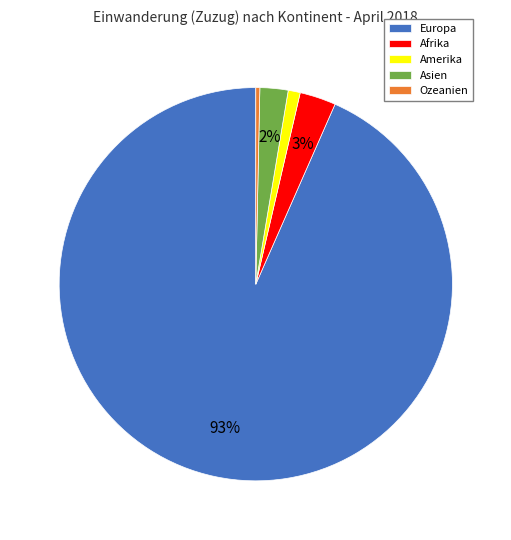

Combined, do Asien and Ozeanien account for over 50%?

No